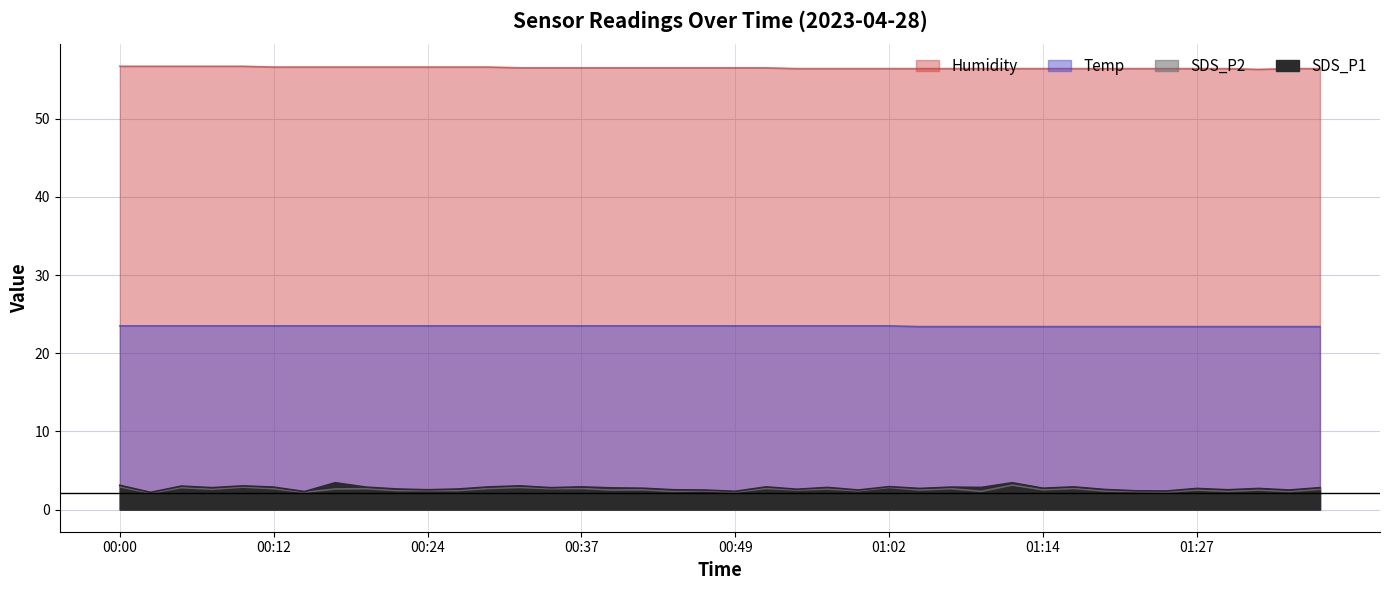

At which category does SDS_P1 reach its first local peak?

00:05